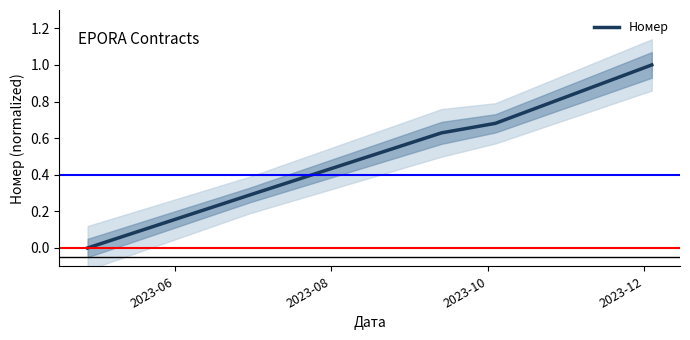

Count the values in the range 0 to 1.

5